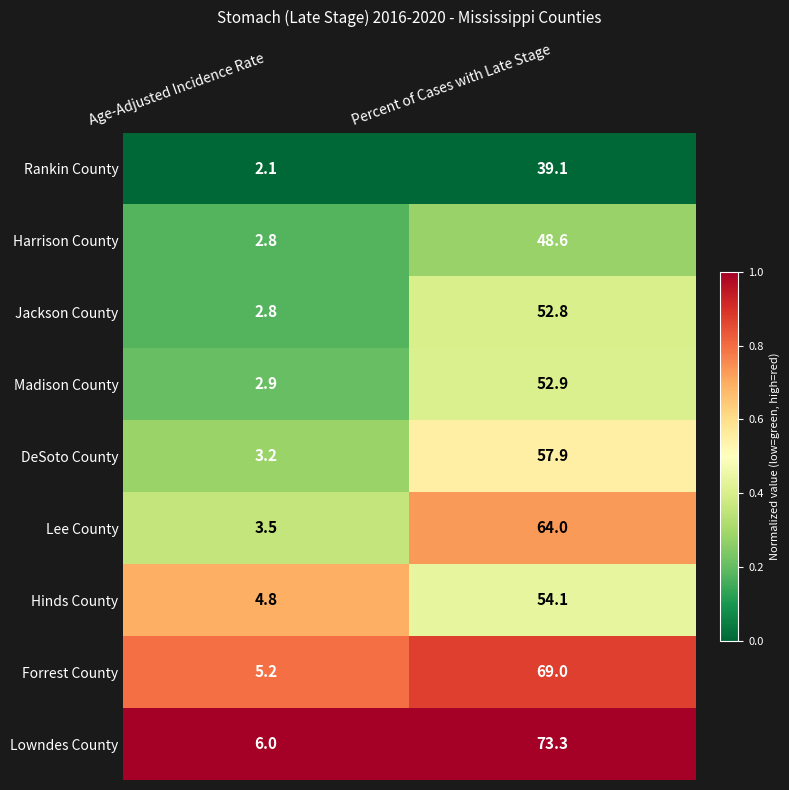

What is the sum of the Hinds County values at Percent of Cases with Late Stage and Age-Adjusted Incidence Rate?

58.9